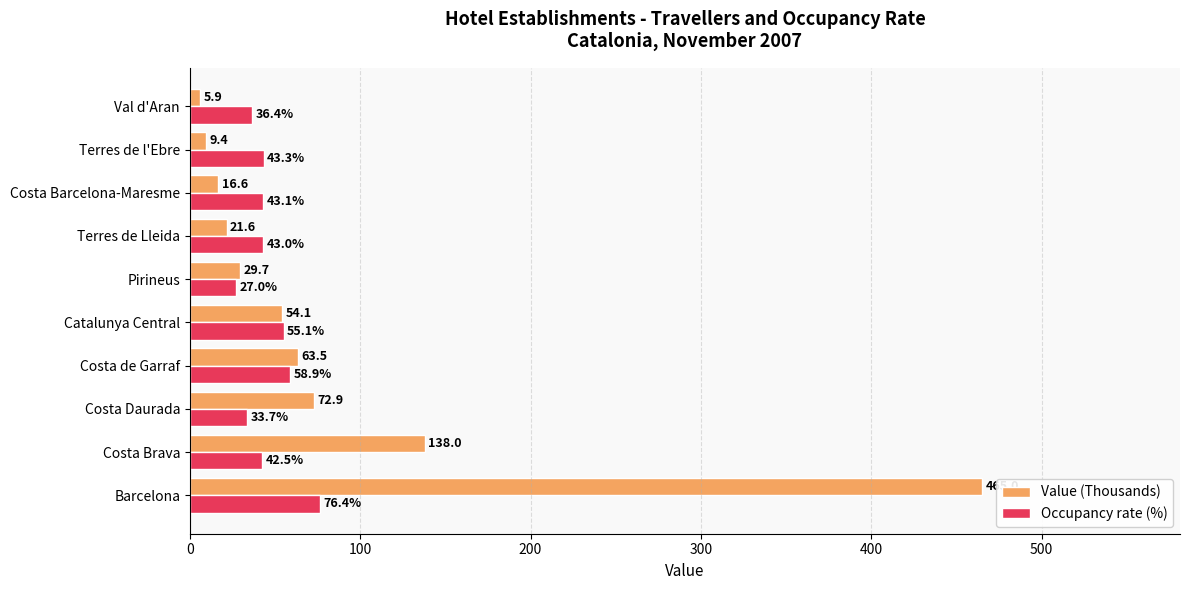

List the series in order of their peak value, lowest first.

Occupancy rate (%), Value (Thousands)